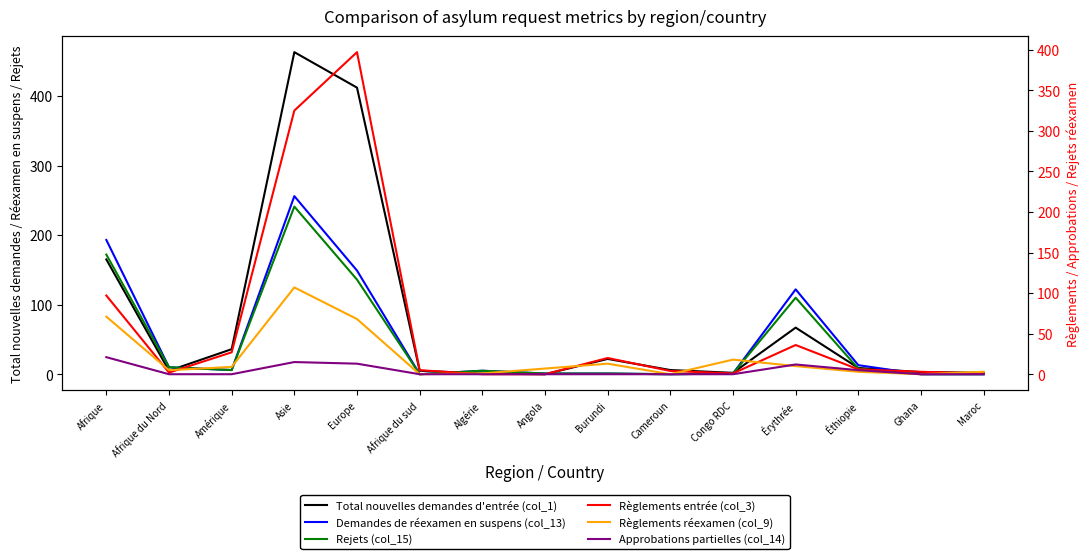

Is it true that Demandes de réexamen en suspens (col_13) equals 245 at Europe?

False